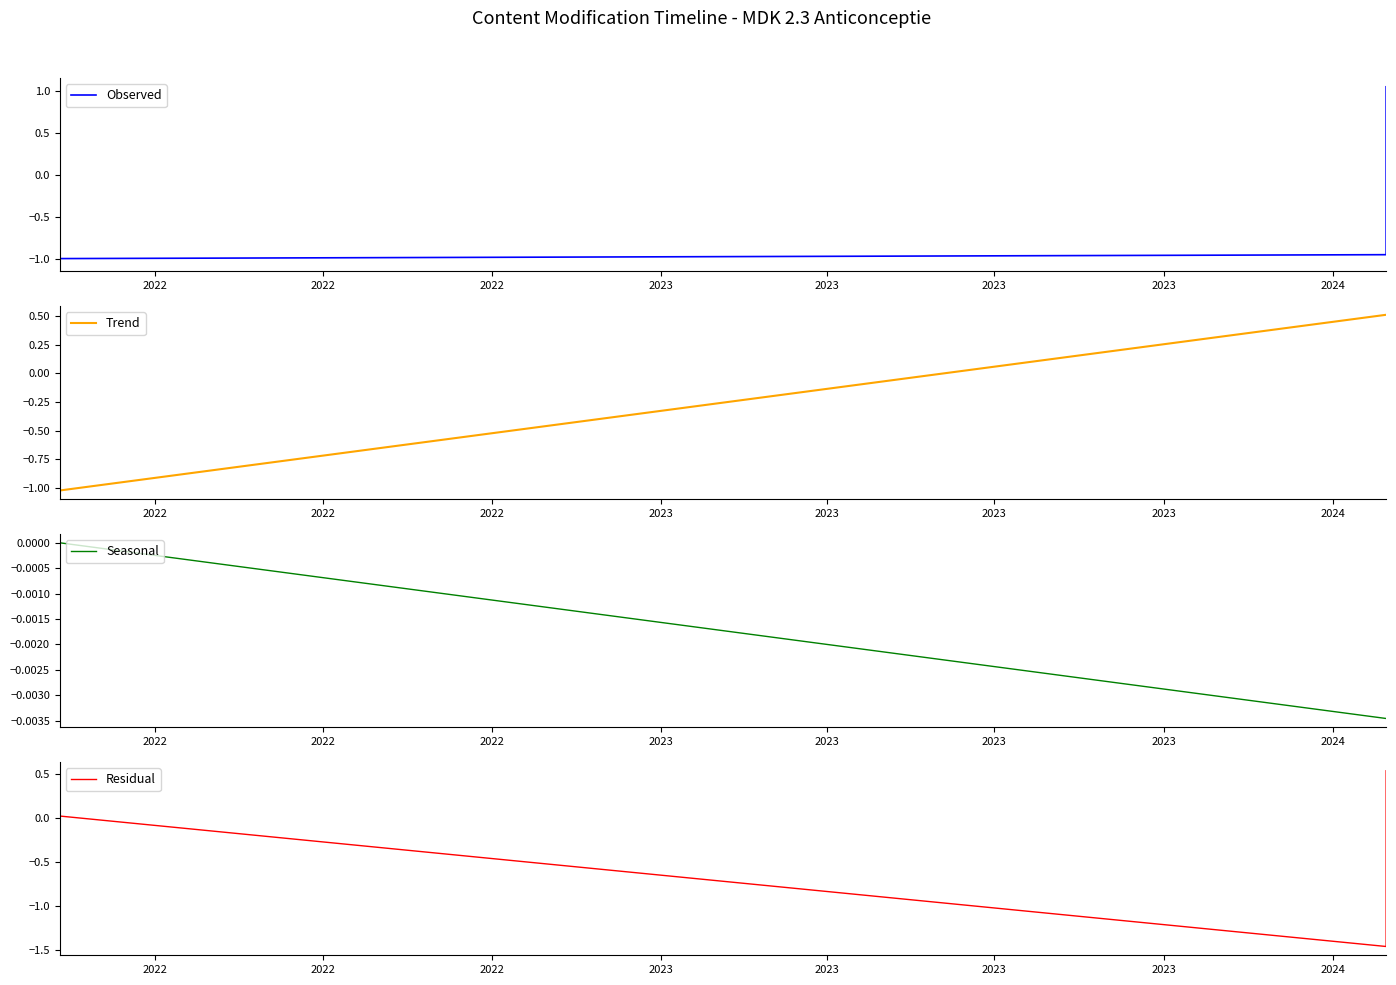

Does the chart have visible grid lines?

No